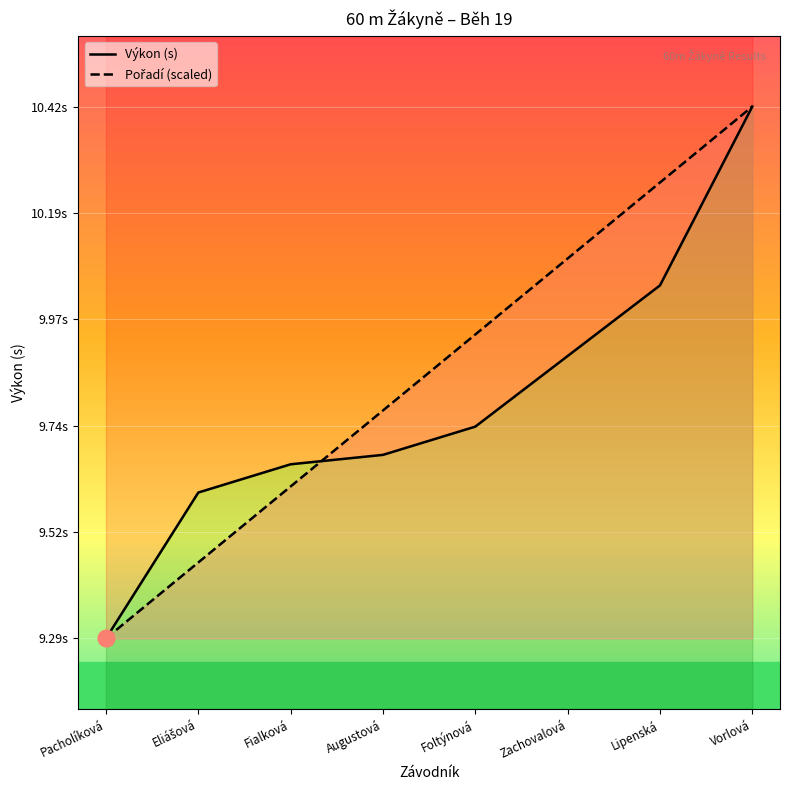

List the series in order of their overall mean, highest first.

Pořadí (scaled), Výkon (s)